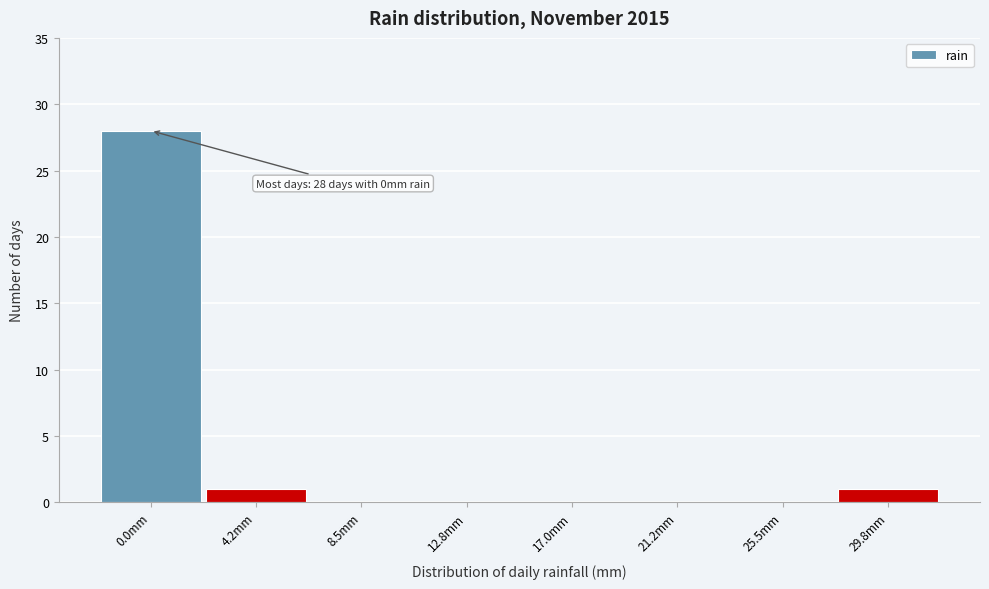

Reading left to right, extract all data points from this chart.

0.0mm=28	4.2mm=1	8.5mm=0	12.8mm=0	17.0mm=0	21.2mm=0	25.5mm=0	29.8mm=1